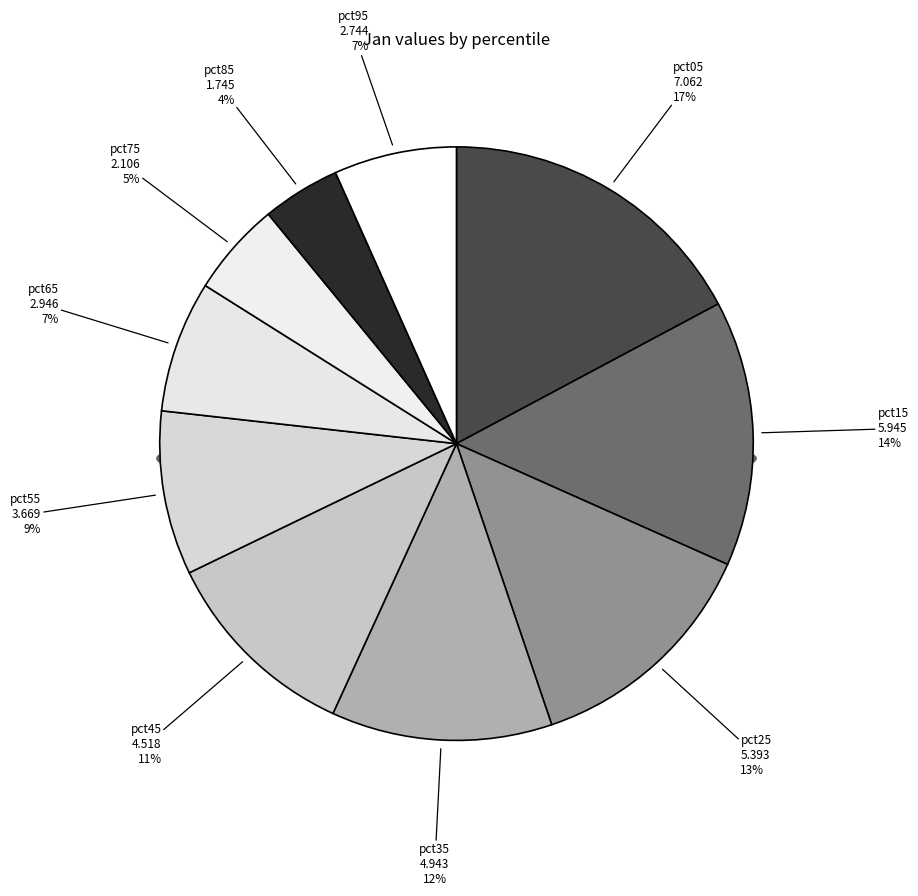

Count the number of slices in the pie.

10